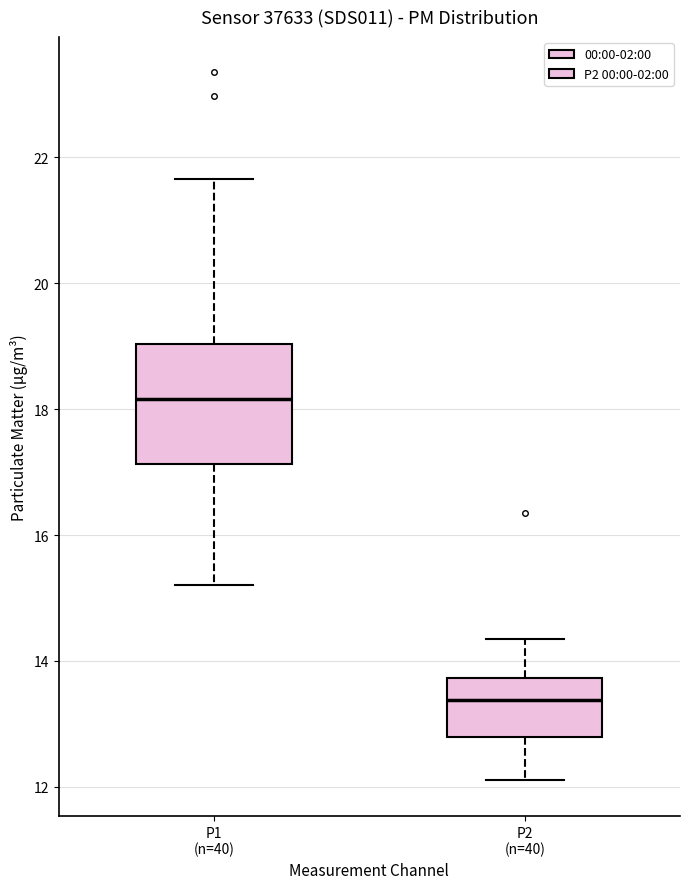

Reading left to right, read every box against the y-axis: the position of its median line, the range the box covers, and the ends of its whiskers. The values are not printed on the chart, so give them approximately, as read against the axis.

P1 (n=40): median 18.2, box 17.2 to 19.0, whiskers 15.2 to 21.6
P2 (n=40): median 13.4, box 12.8 to 13.8, whiskers 12.2 to 14.4